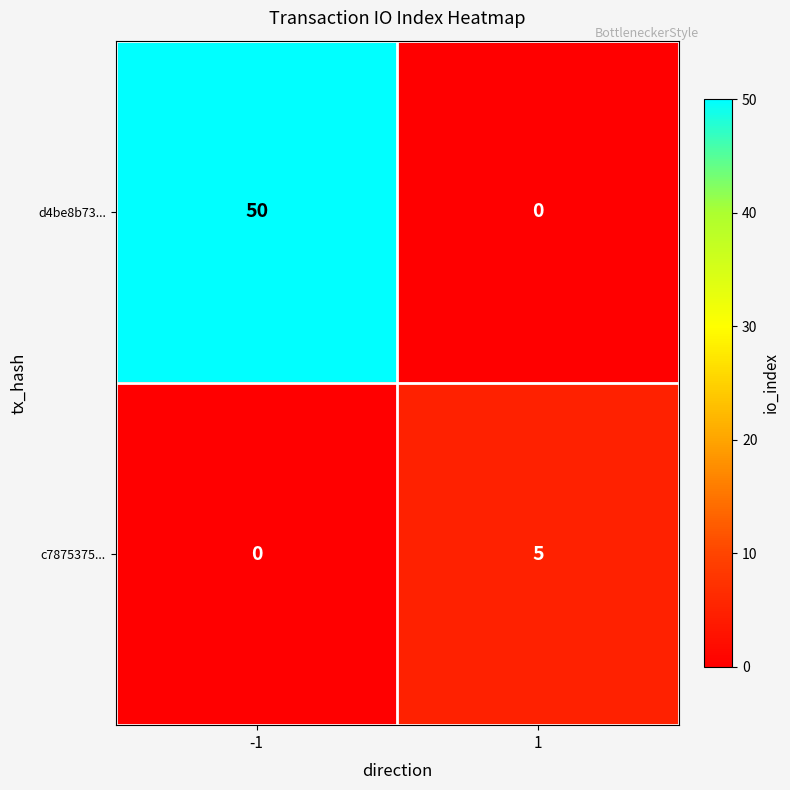

The d4be8b73... series shows 50 at -1. True or false?

True